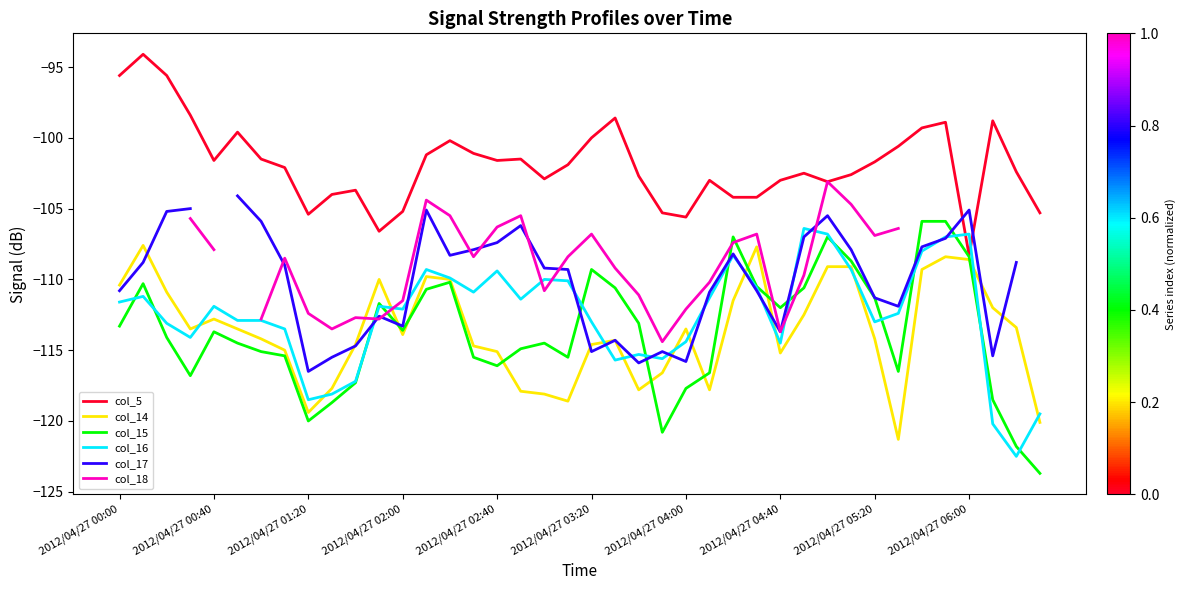

What is the lowest value of the col_5 series?

-108.3